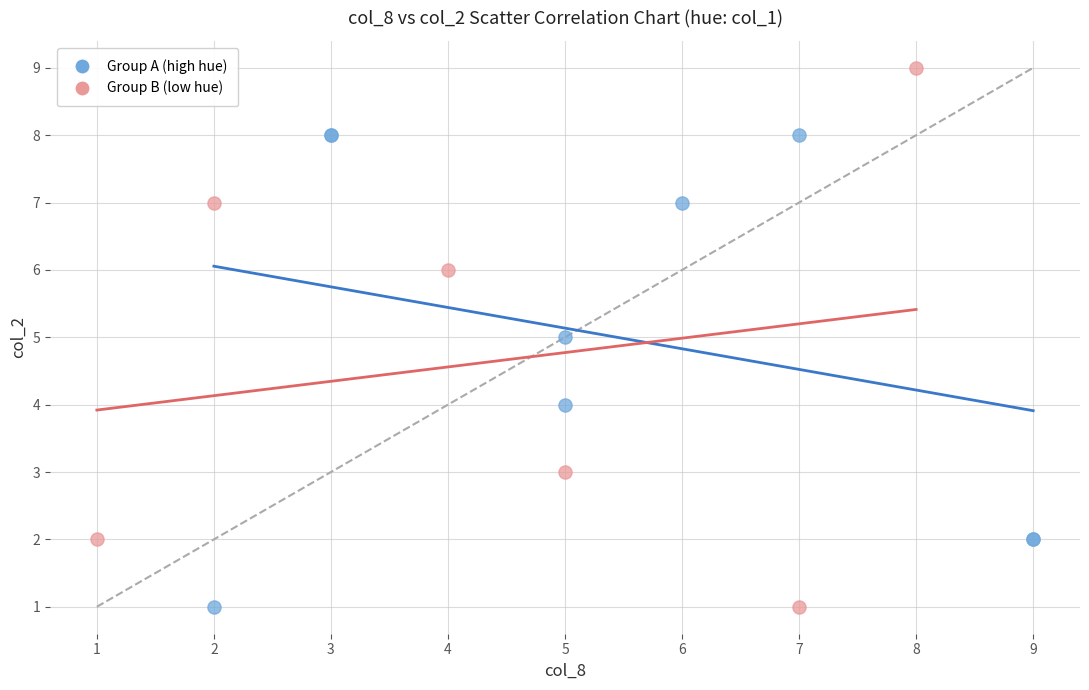

What are all the series names shown in the legend?

Group A (high hue), Group B (low hue)